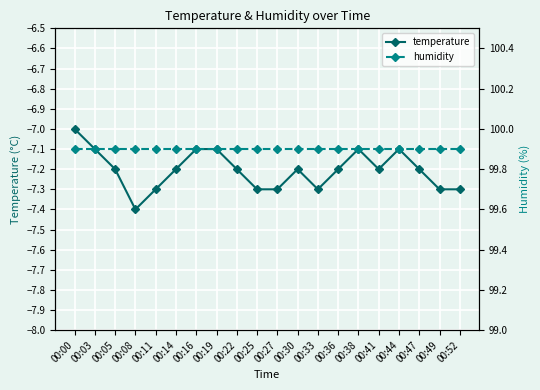

What are all the series names shown in the legend?

temperature, humidity